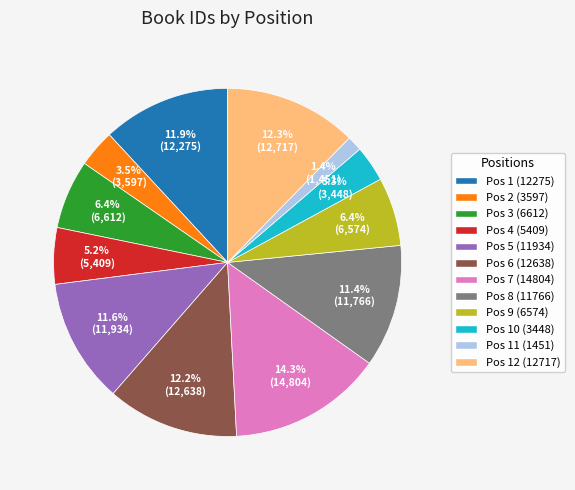

Is there a majority slice in this chart?

No